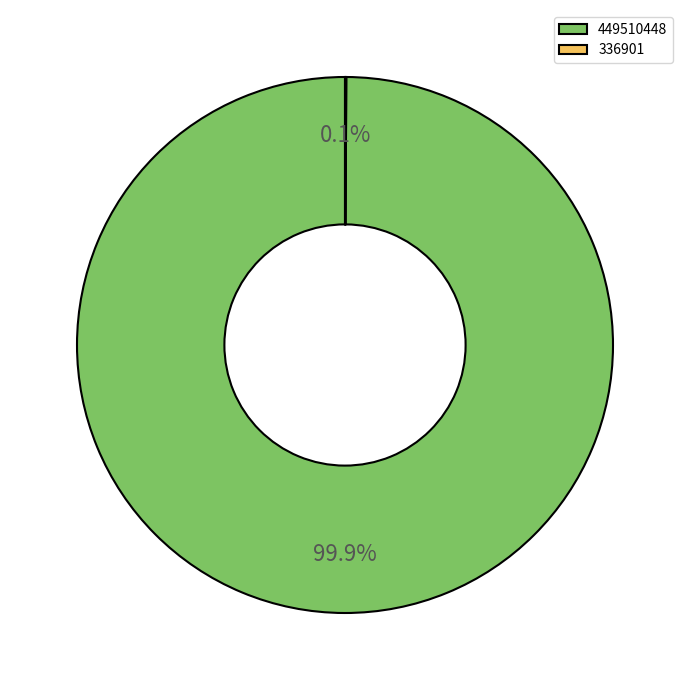

To the nearest percent, what percentage of the pie is 449510448?

100%